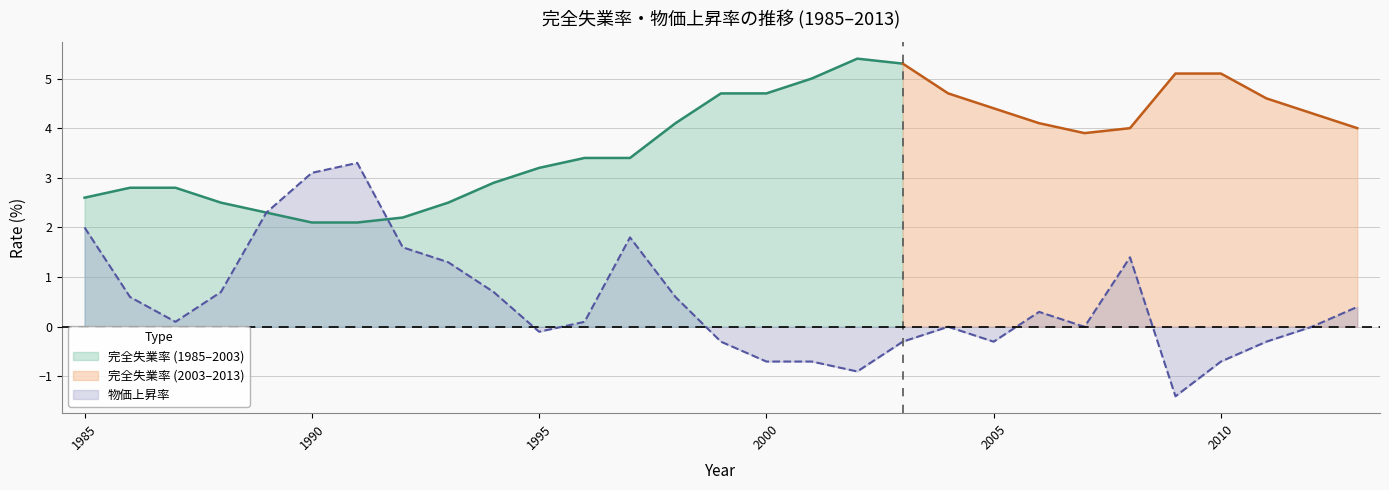

At which category does the chart reach its minimum across all series?

2009